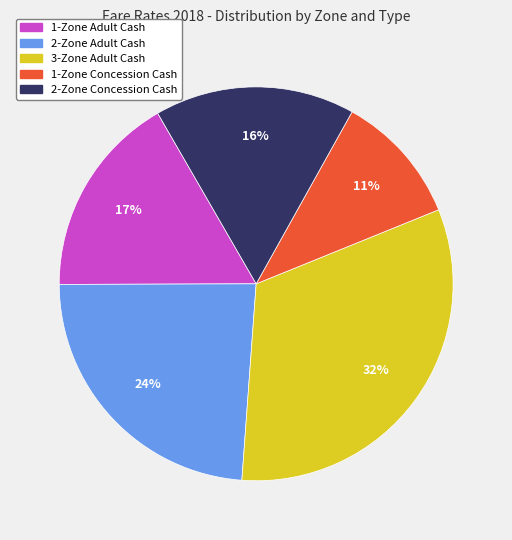

Between 1-Zone Concession Cash and 2-Zone Concession Cash, which is larger?

2-Zone Concession Cash